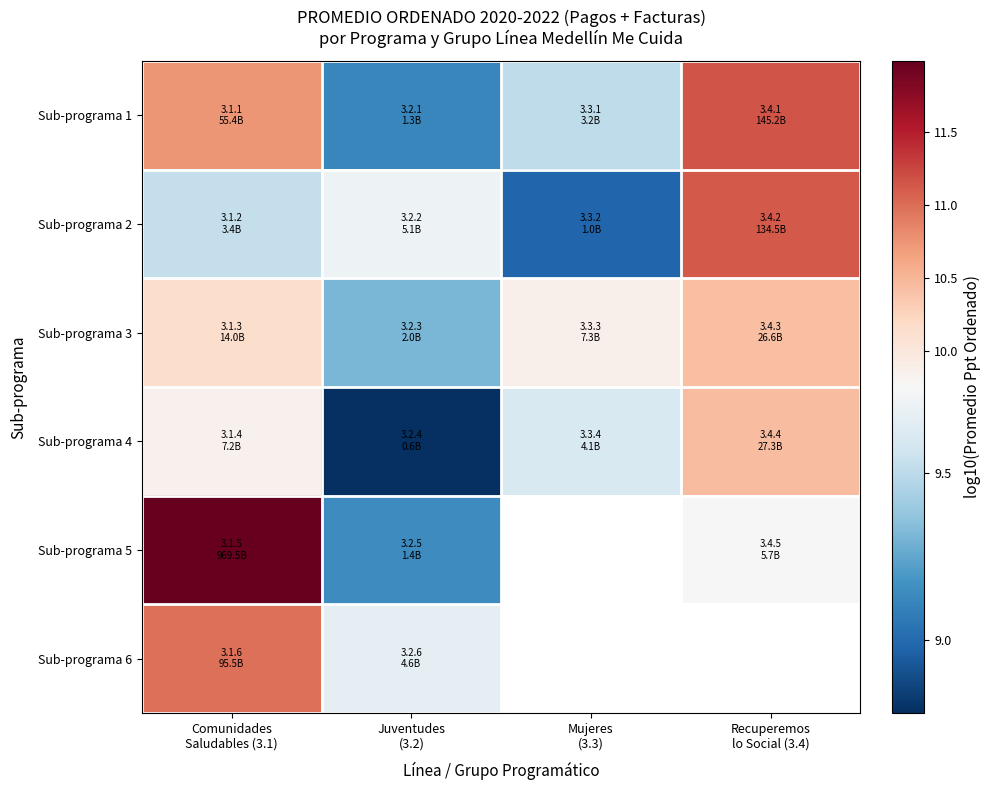

At which label is Sub-programa 1 closest to 10?

Mujeres (3.3)